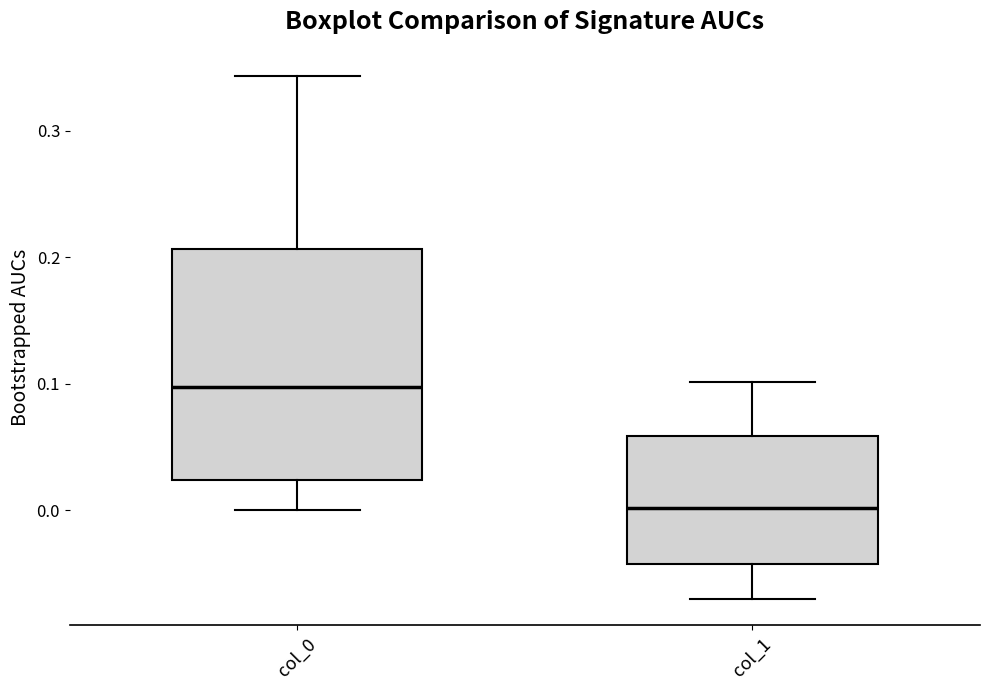

Where does the median line of the box for col_0 sit on the y-axis? The values are not printed on the chart, so give them approximately, as read against the axis.

0.10